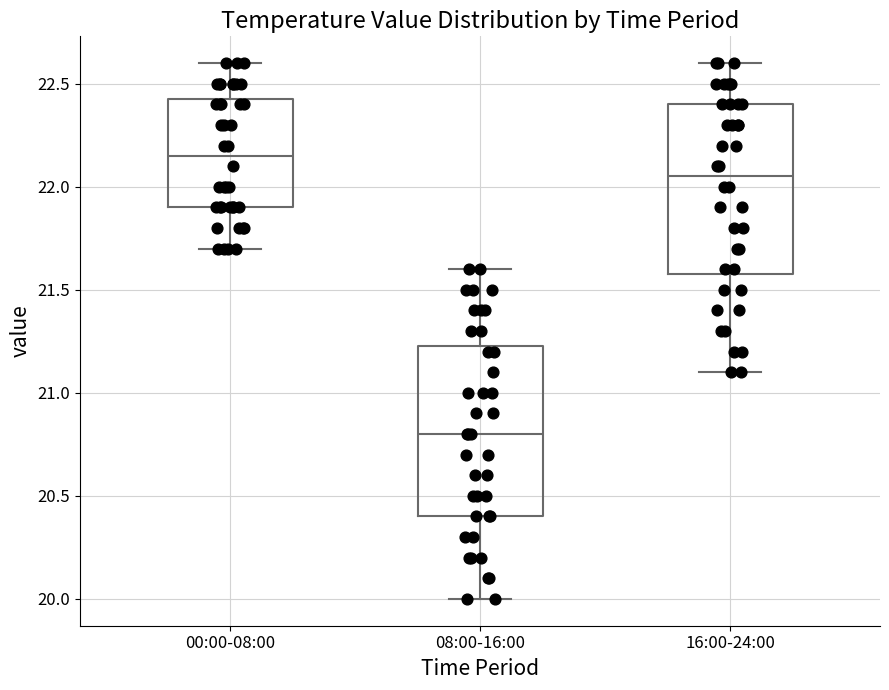

Which box's median line is the lowest?

08:00-16:00